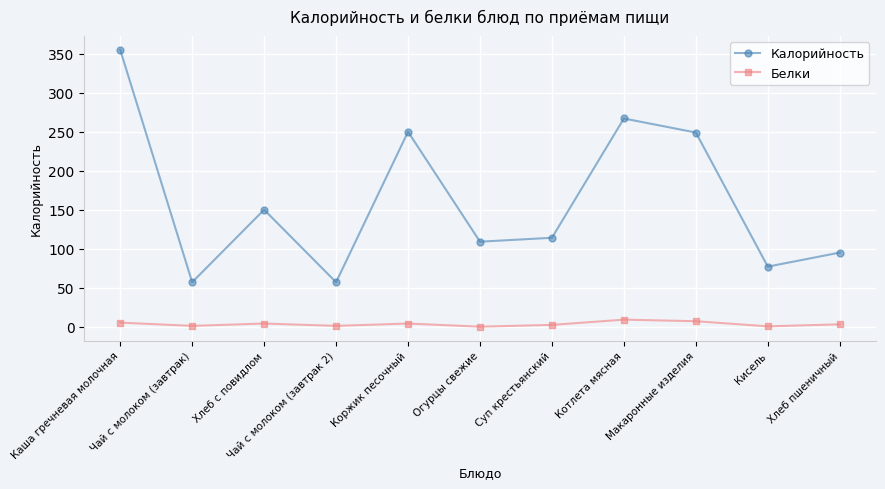

The value of Калорийность at Хлеб пшеничный is 95.0. True or false?

True